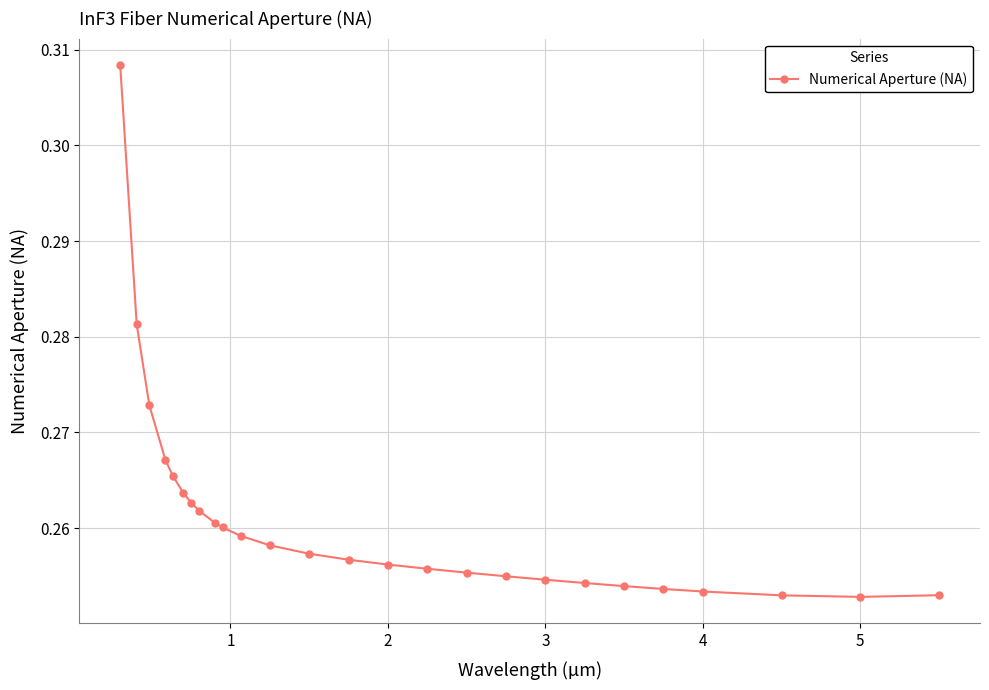

What is the value of the 24th point from the left?

0.3